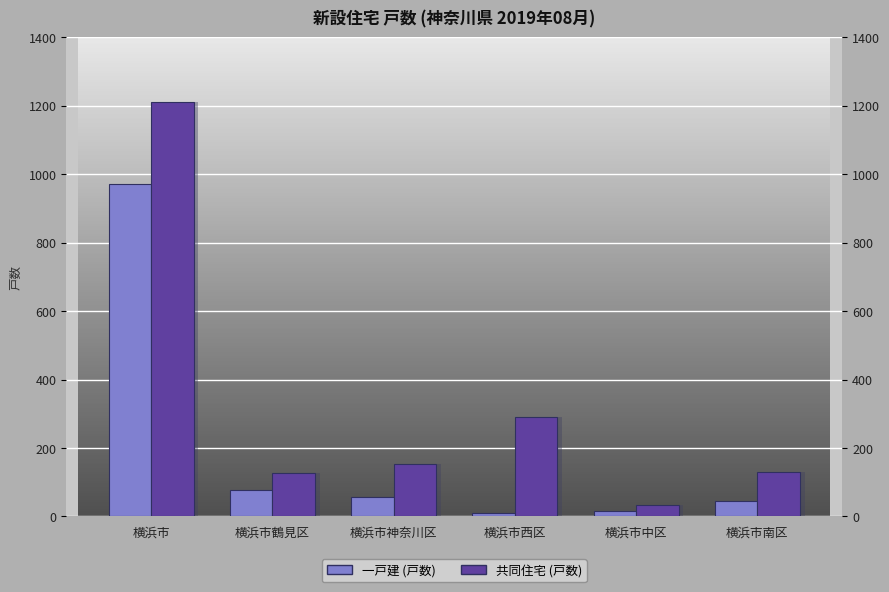

What is the total value across all series at 横浜市神奈川区?

208